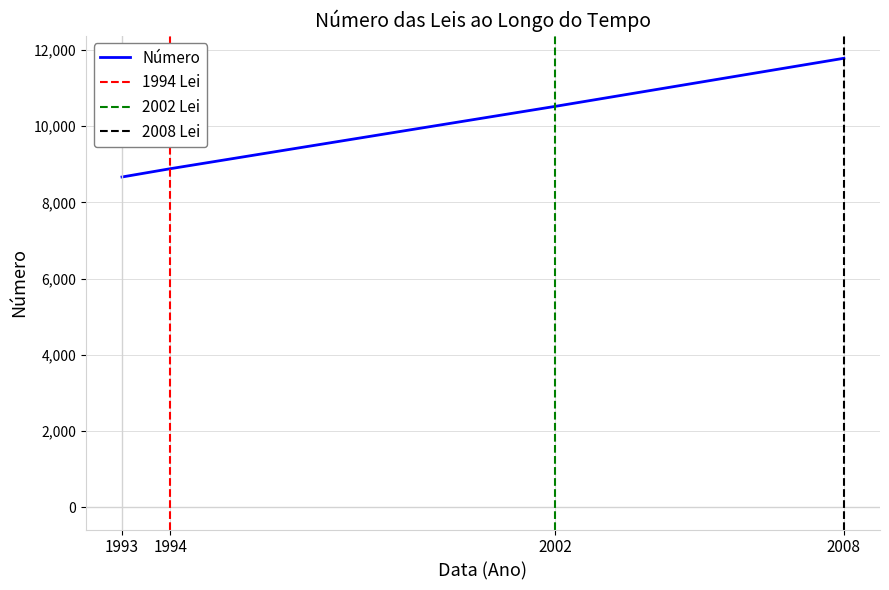

How many data points are above 10520?

1